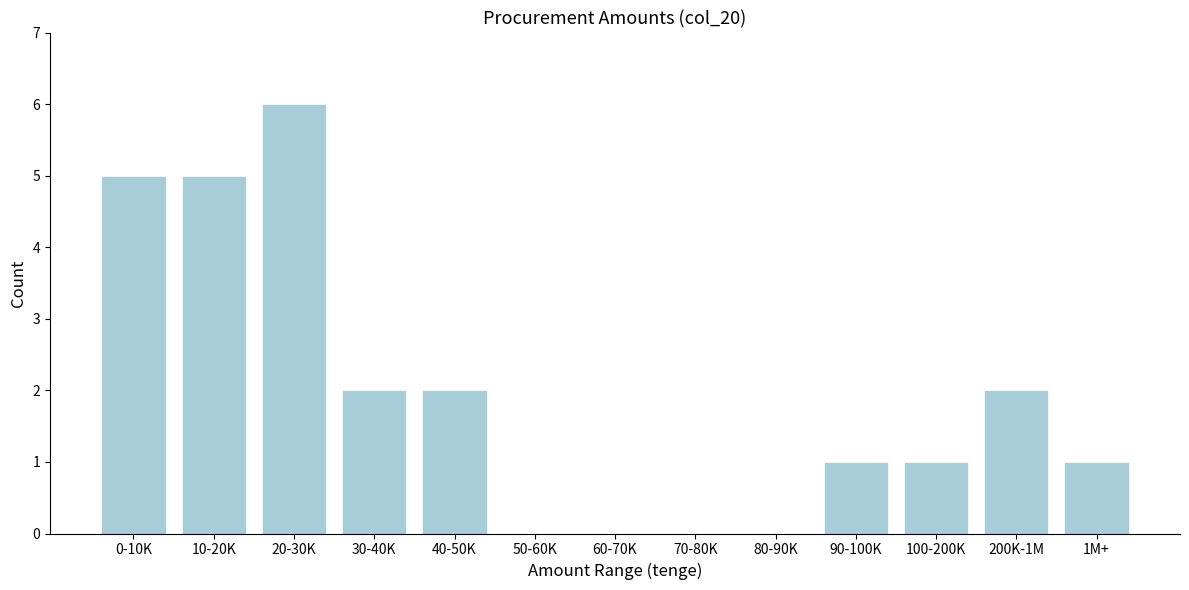

Reading right to left, what are all the values shown in this chart?

1M+=1	200K-1M=2	100-200K=1	90-100K=1	80-90K=0	70-80K=0	60-70K=0	50-60K=0	40-50K=2	30-40K=2	20-30K=6	10-20K=5	0-10K=5